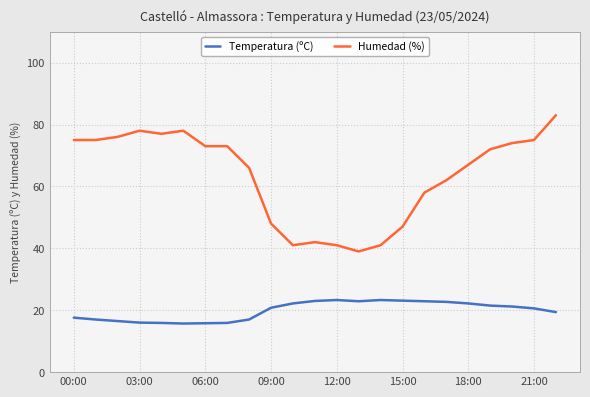

At how many categories does at least one series exceed 69?

12